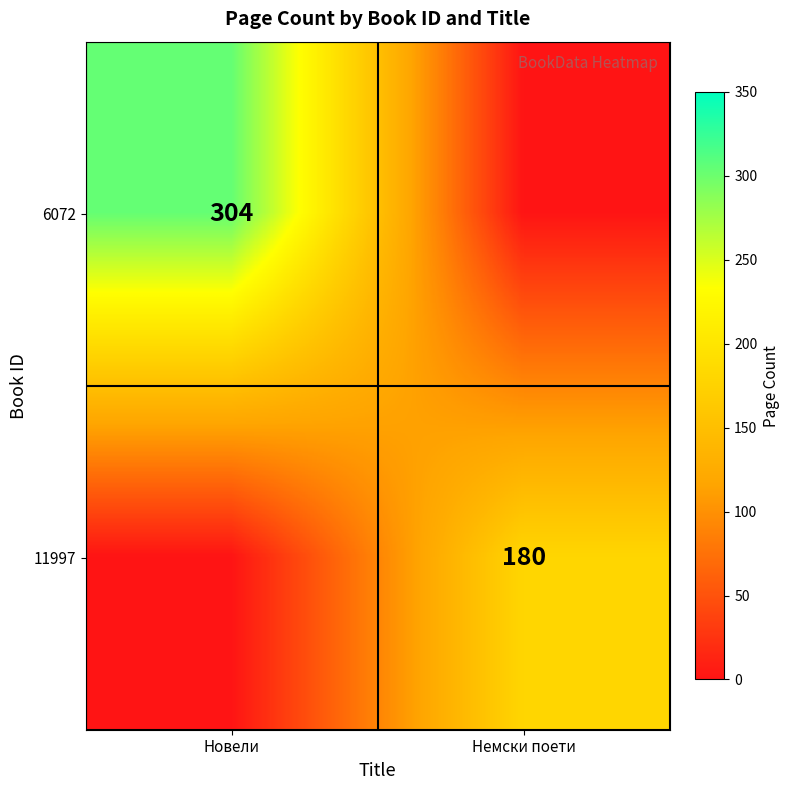

The 11997 series shows 293 at Немски поети. True or false?

False